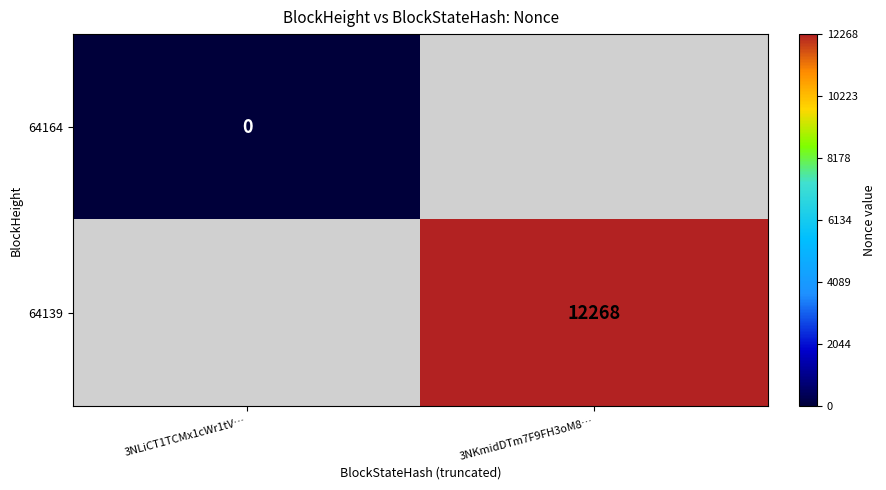

Is it true that 64139 equals 5011 at 3NKmidDTm7F9FH3oM8…?

False